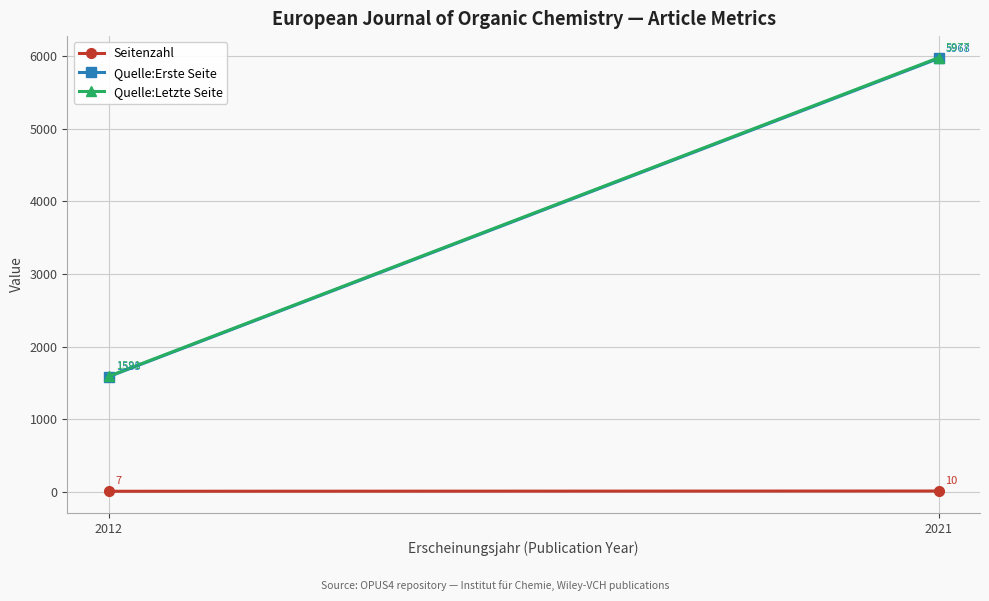

Is it true that Seitenzahl equals 16.3 at 2021?

False